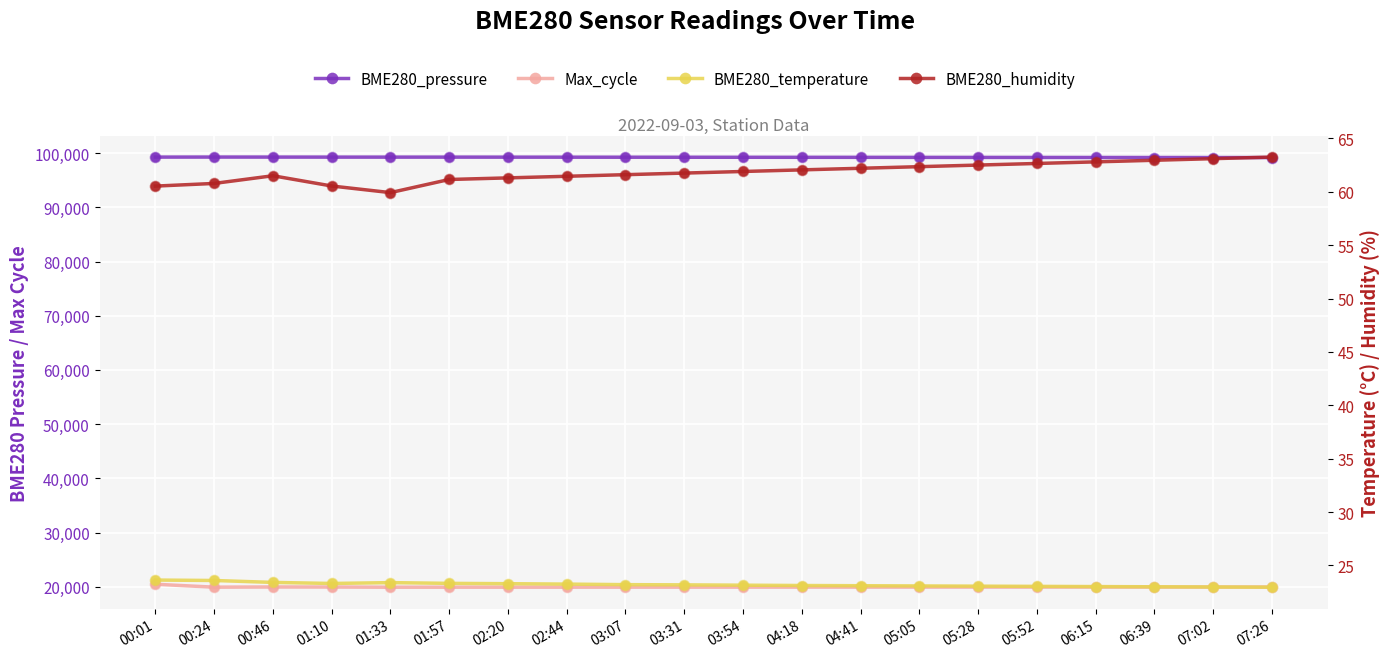

Which series reaches the maximum Y coordinate?

BME280_pressure